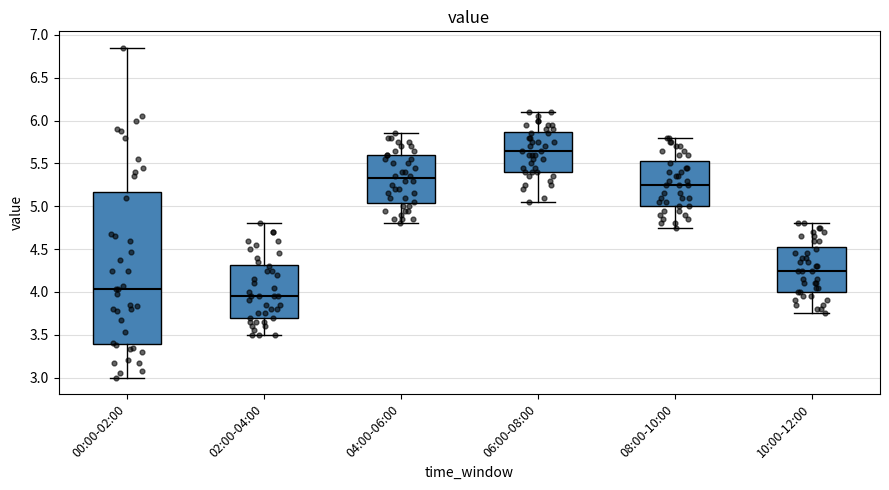

Reading left to right, transcribe this box plot: for each box, give where its median line is, the range the box spans, and where its two whiskers end, as read against the y-axis. The values are not printed on the chart, so give them approximately, as read against the axis.

00:00-02:00: median 4.05, box 3.40 to 5.15, whiskers 3.00 to 6.85
02:00-04:00: median 3.95, box 3.70 to 4.30, whiskers 3.50 to 4.80
04:00-06:00: median 5.35, box 5.05 to 5.60, whiskers 4.80 to 5.85
06:00-08:00: median 5.65, box 5.40 to 5.85, whiskers 5.05 to 6.10
08:00-10:00: median 5.25, box 5.00 to 5.55, whiskers 4.75 to 5.80
10:00-12:00: median 4.25, box 4.00 to 4.55, whiskers 3.75 to 4.80